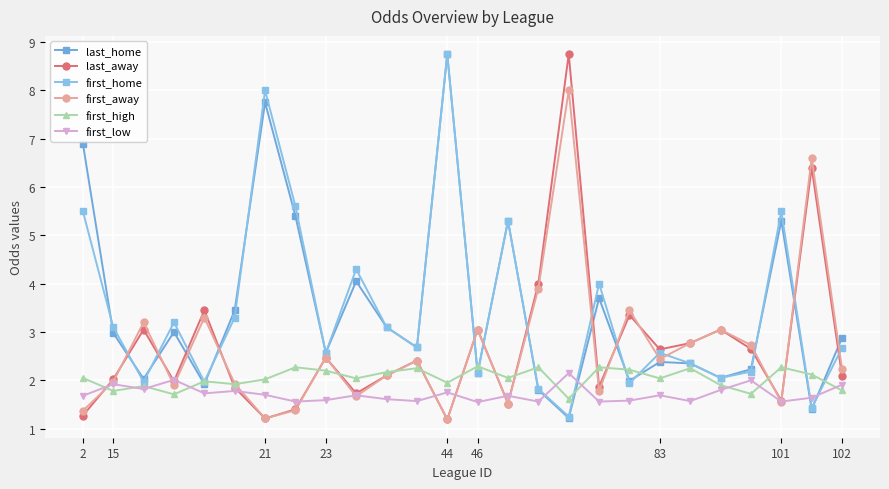

How many data points does each series have?

26